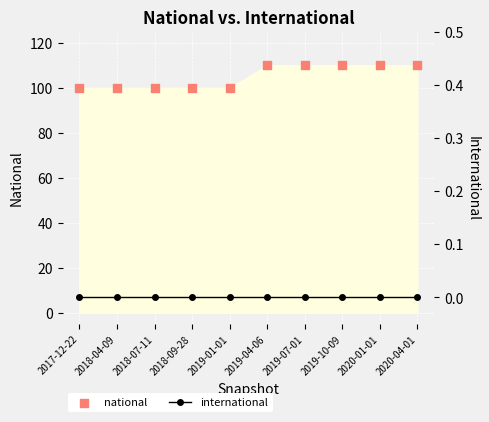

Which series reaches the maximum Y coordinate?

national